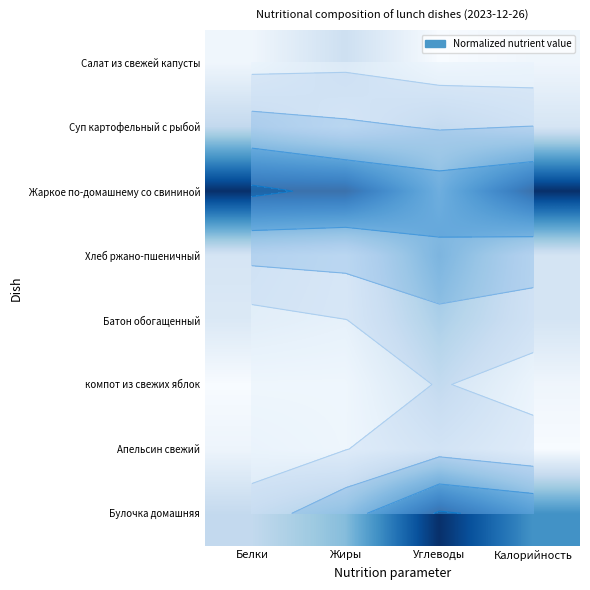

List the labels in order of Суп картофельный с рыбой value, largest first.

Углеводы, Белки, Калорийность, Жиры